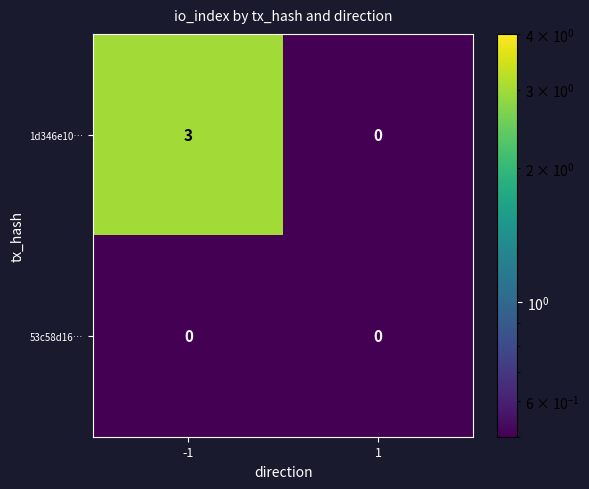

Which series has the largest total across all categories?

1d346e10…